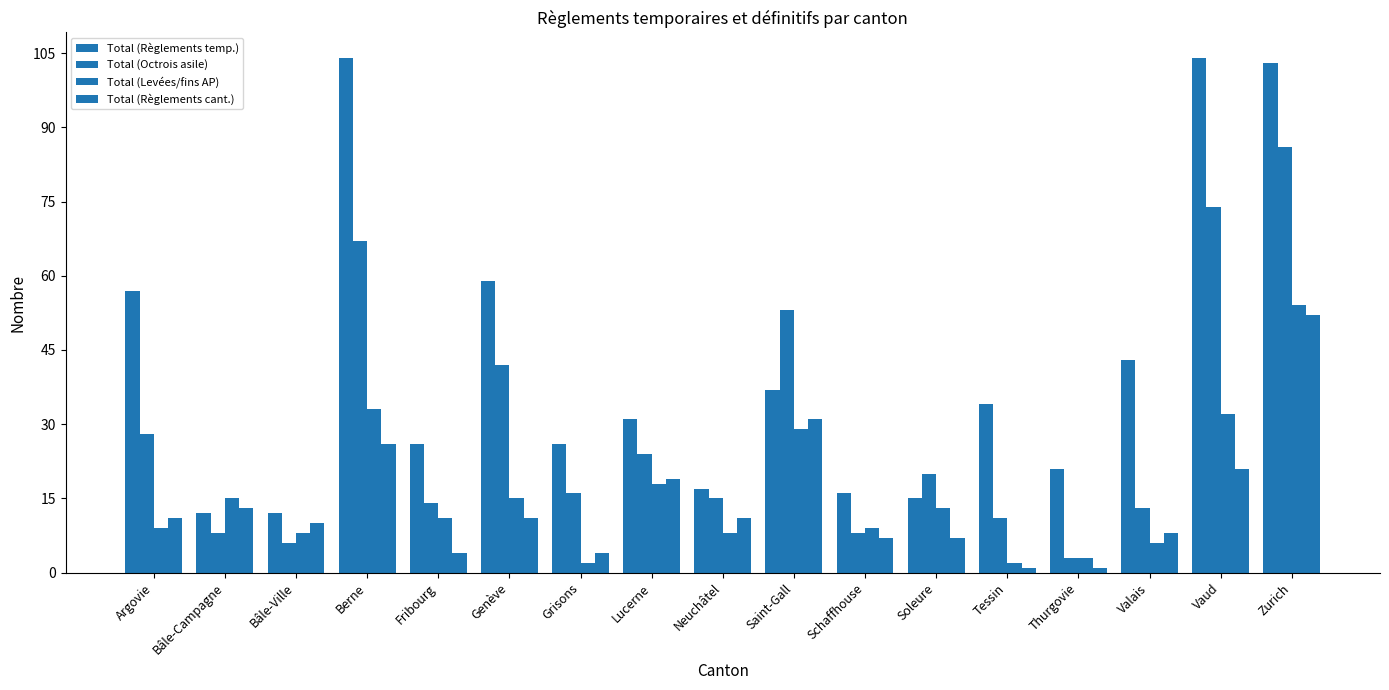

How many data points does each series have?

17